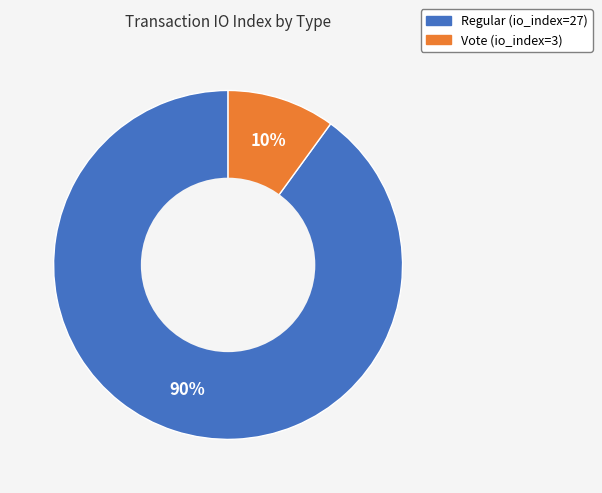

Does Regular represent more than half of the total?

Yes